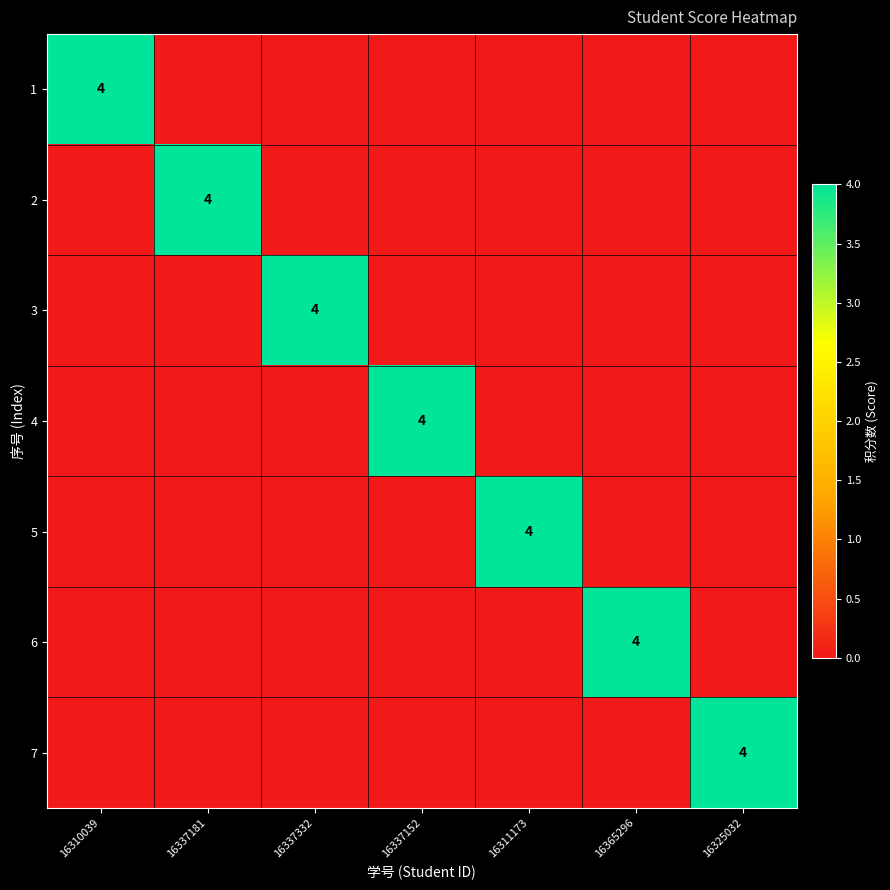

The value of 3 at 16337332 is 6. True or false?

False